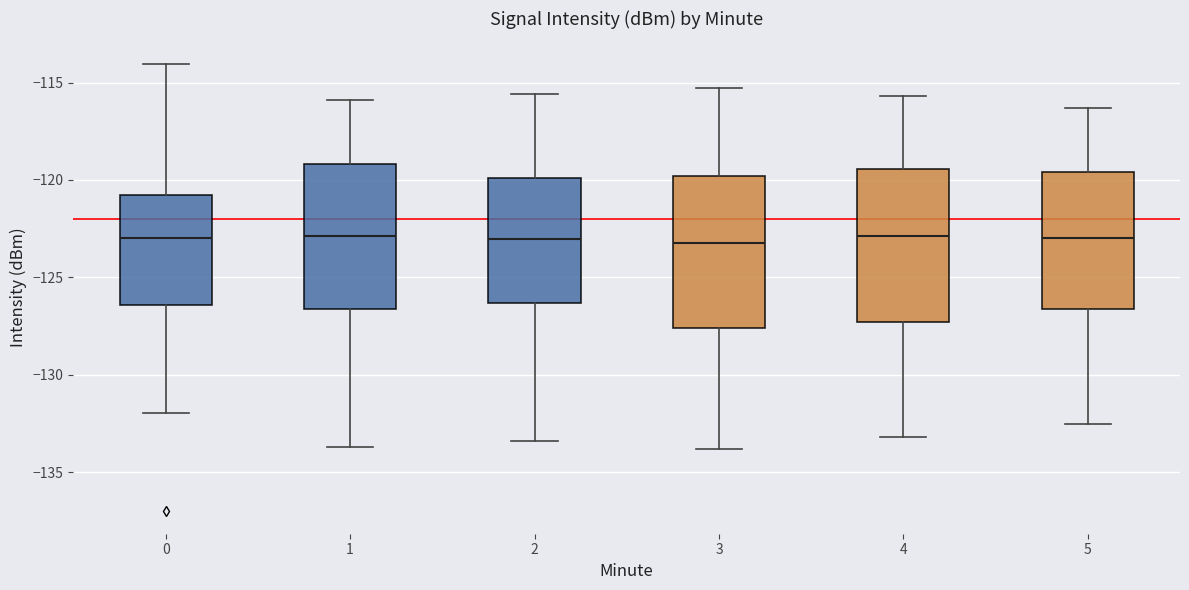

Where does the upper whisker of the box at x = 2 end on the y-axis? The values are not printed on the chart, so give them approximately, as read against the axis.

-115.5